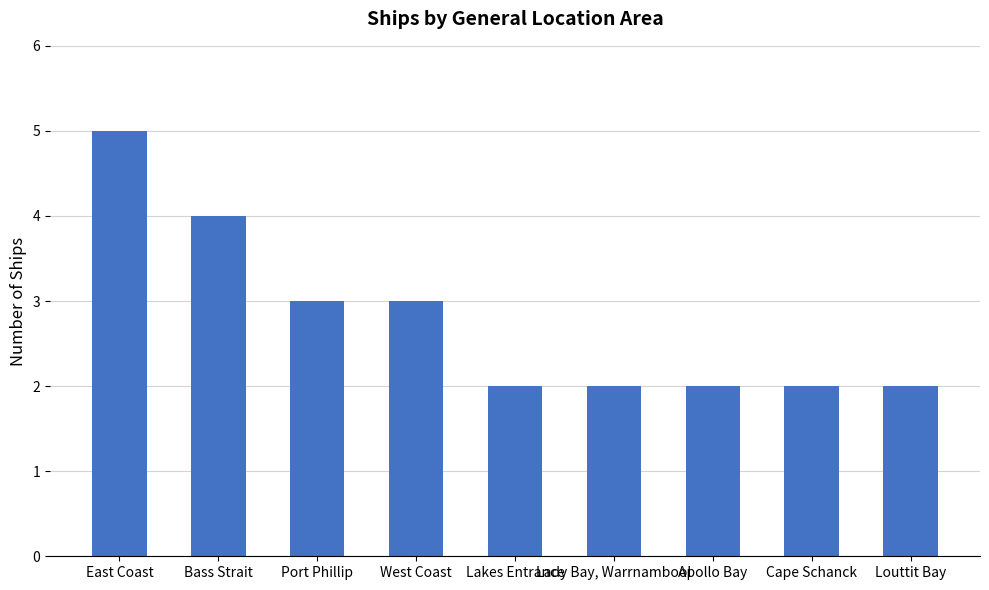

How many categories are shown in the chart?

9